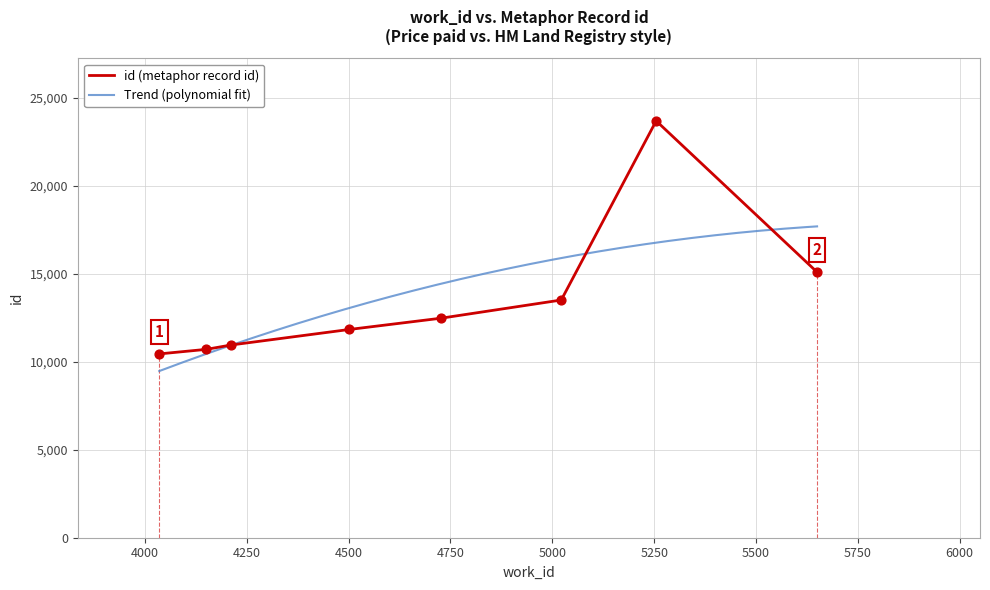

Which series has the largest Y range (max minus min)?

id